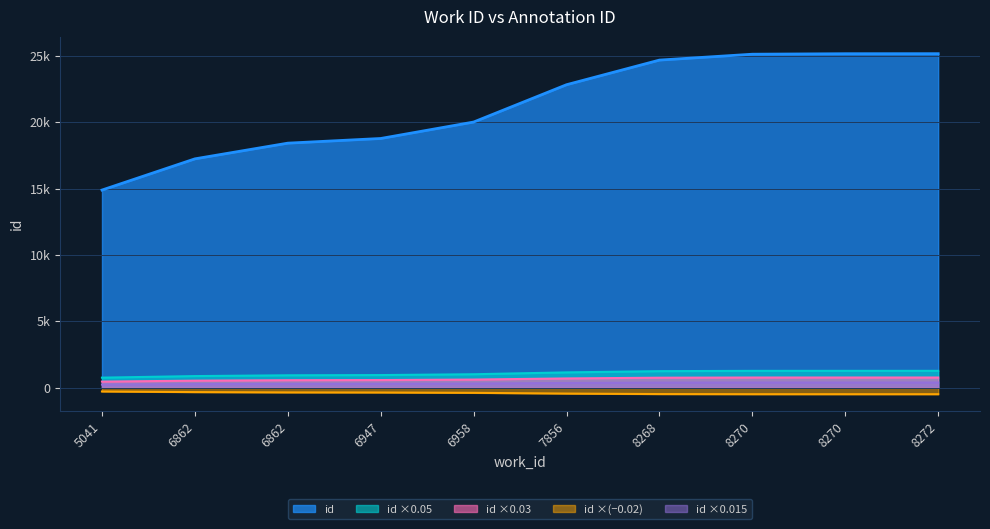

Reading left to right, extract all data points from this chart.

5041=14888	6862=17241	6862=18425	6947=18777	6958=20017	7856=22831	8268=24688	8270=25131	8270=25168	8272=25171